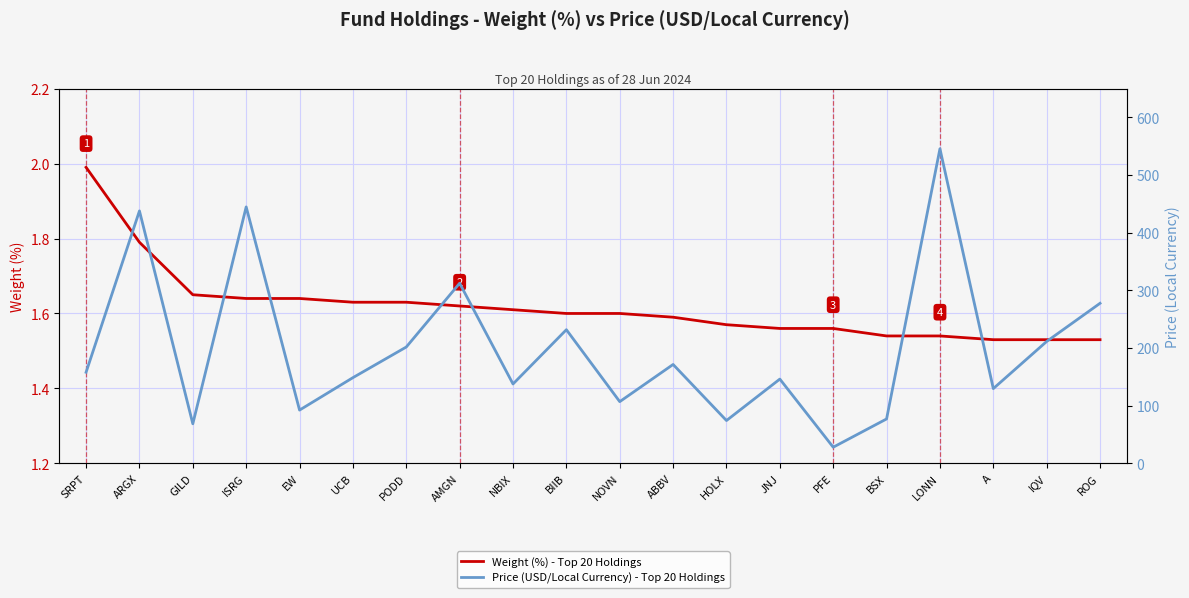

What is the total value across all series at IQV?

213.0